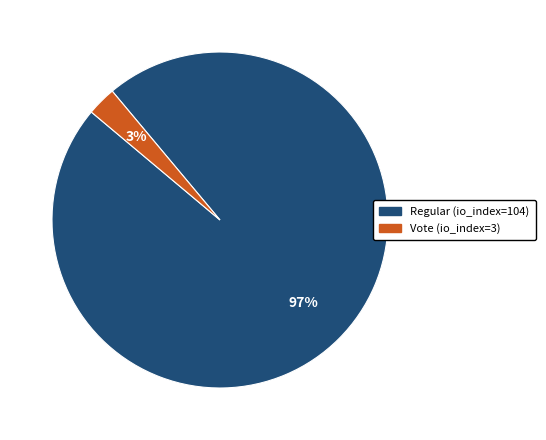

To the nearest percent, what portion does Regular (io_index=104) represent?

97%